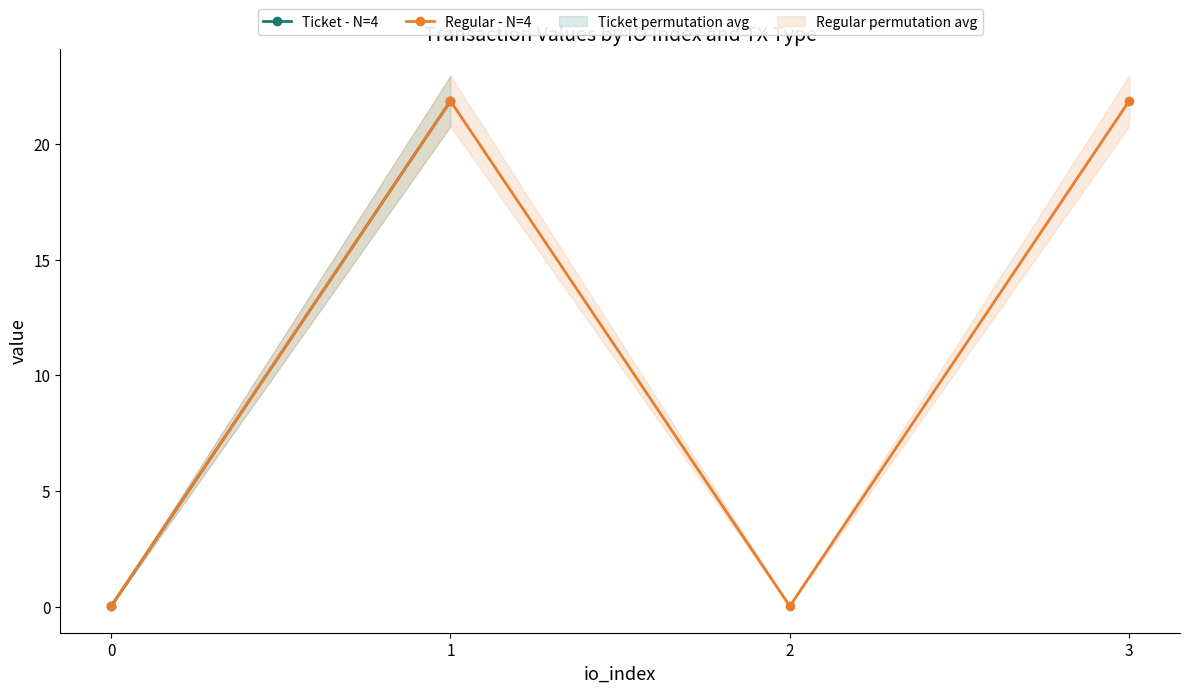

Where is the first local maximum for Regular - N=4?

1